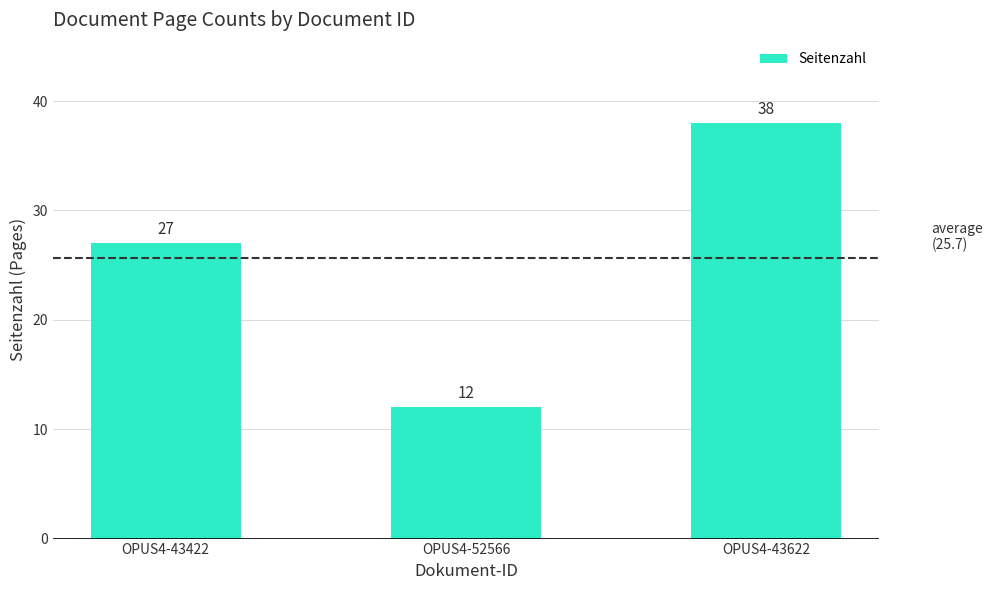

How many data points are less than 27?

1